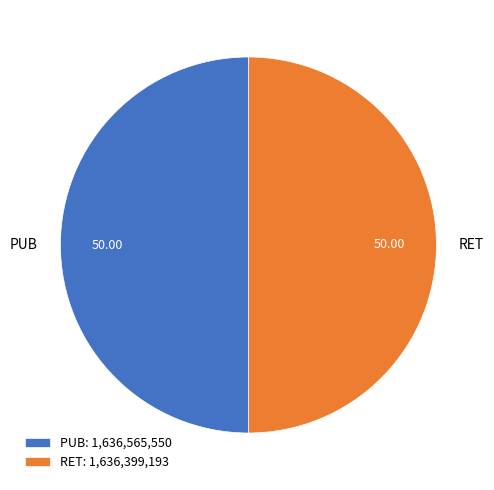

What is the ratio of the value at RET to the value at PUB?

1.0